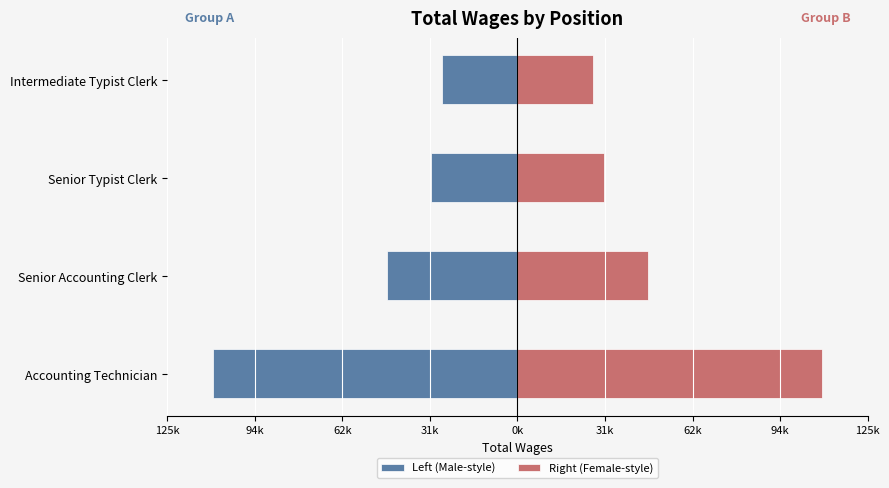

Count the number of data series in this chart.

2